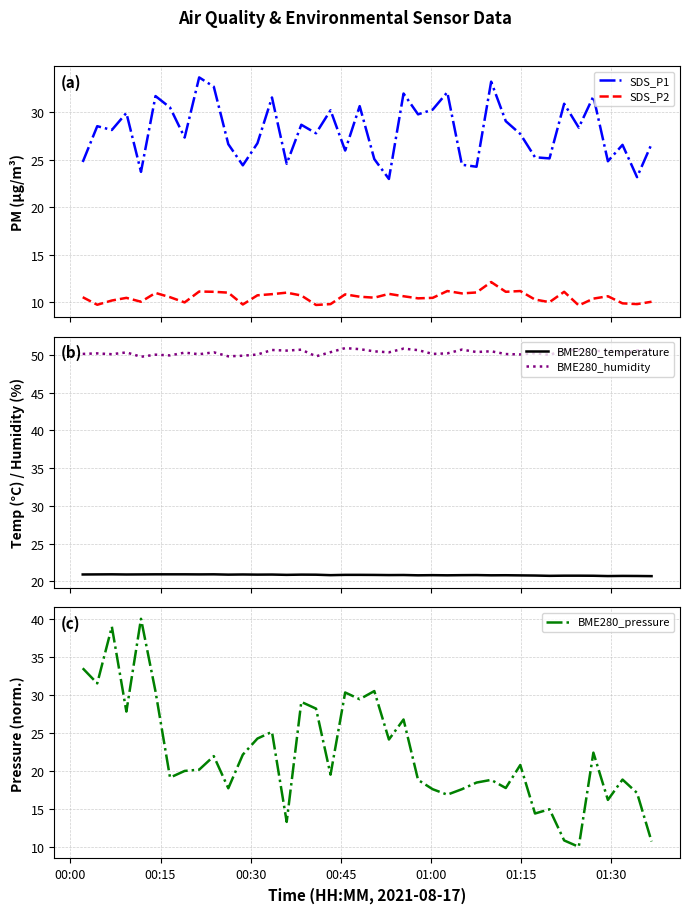

True or false: SDS_P1 and SDS_P2 cross at least once.

False